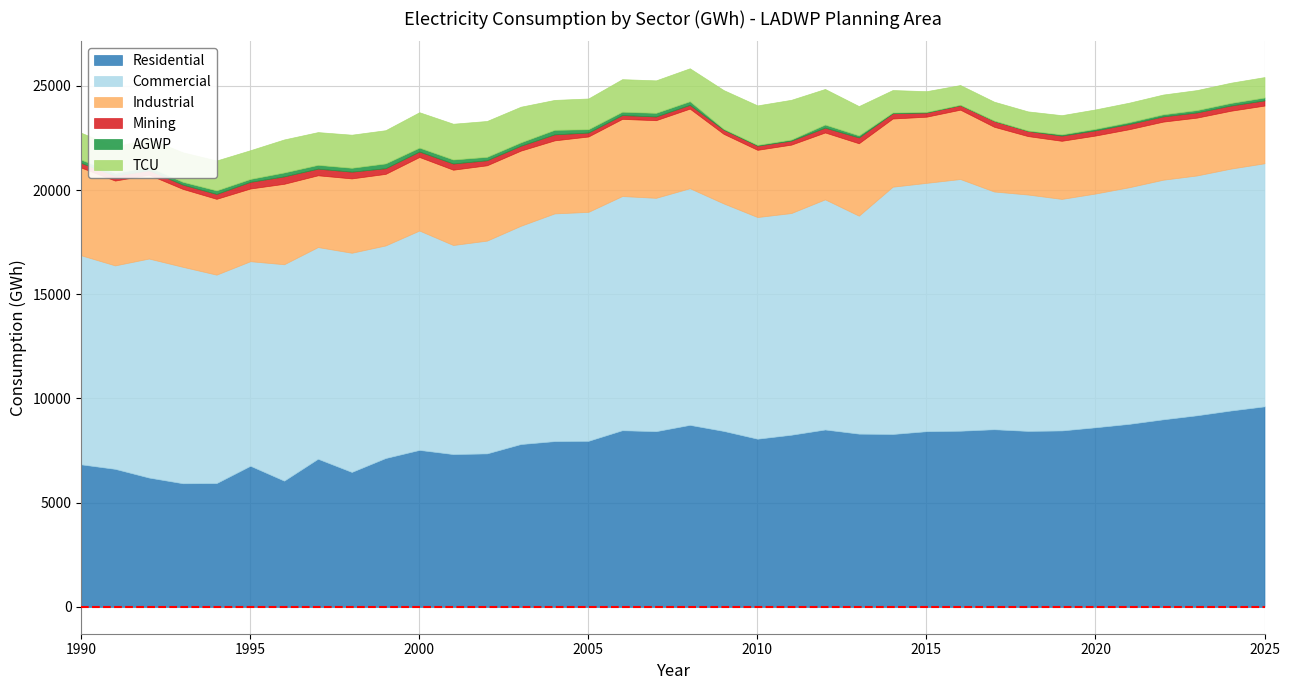

Between 2013 and 1996, which is larger?

2013